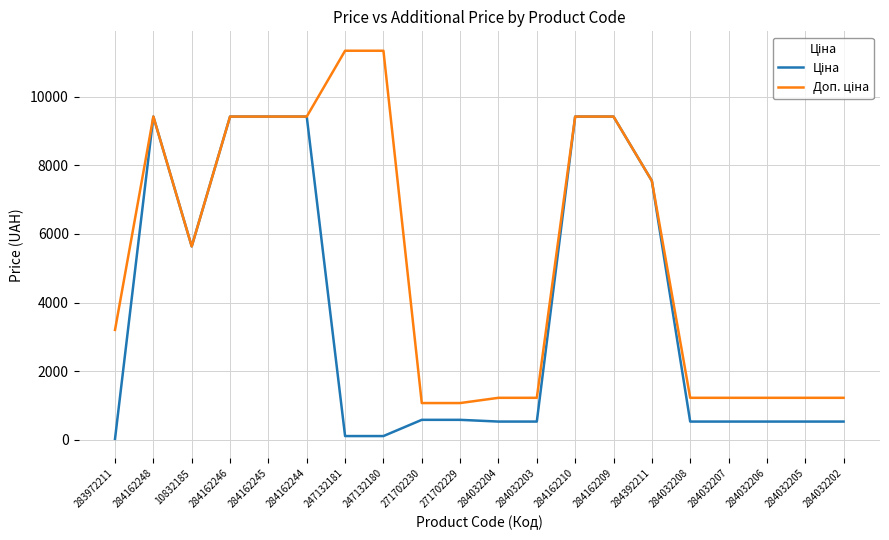

What is the spread (max minus min) of values at 284032207?

691.7